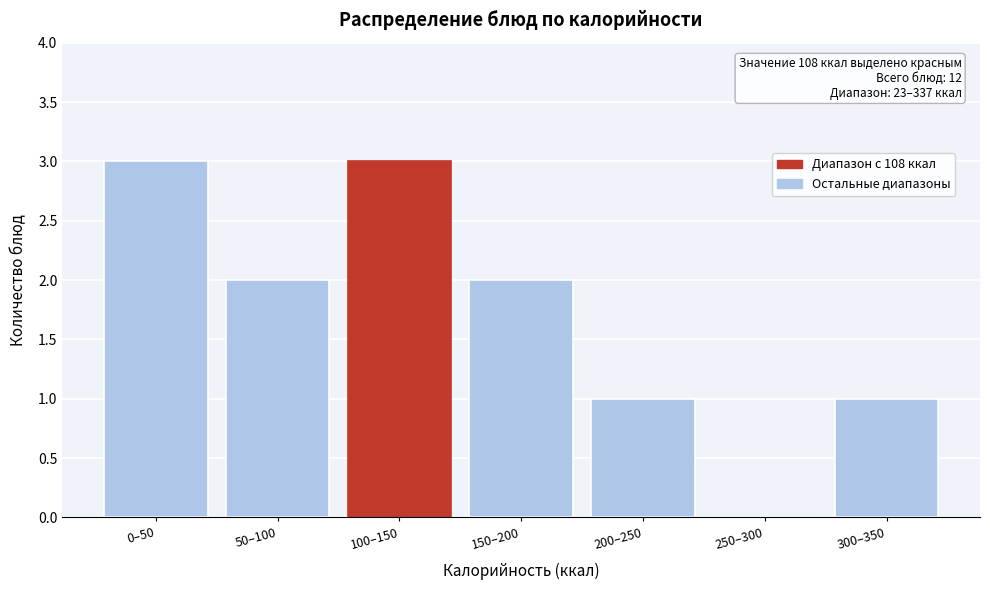

Reading right to left, list all the values displayed in this chart.

300–350=1	250–300=0	200–250=1	150–200=2	100–150=3	50–100=2	0–50=3